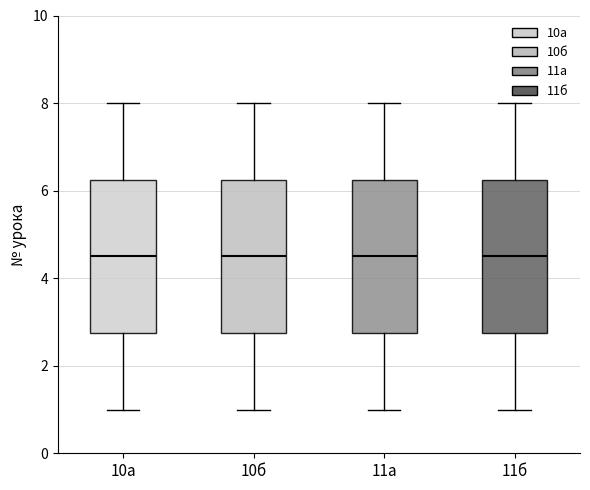

Reading left to right, read every box against the y-axis: the position of its median line, the range the box covers, and the ends of its whiskers. The values are not printed on the chart, so give them approximately, as read against the axis.

10а: median 4.6, box 2.8 to 6.2, whiskers 1.0 to 8.0
10б: median 4.6, box 2.8 to 6.2, whiskers 1.0 to 8.0
11а: median 4.6, box 2.8 to 6.2, whiskers 1.0 to 8.0
11б: median 4.6, box 2.8 to 6.2, whiskers 1.0 to 8.0